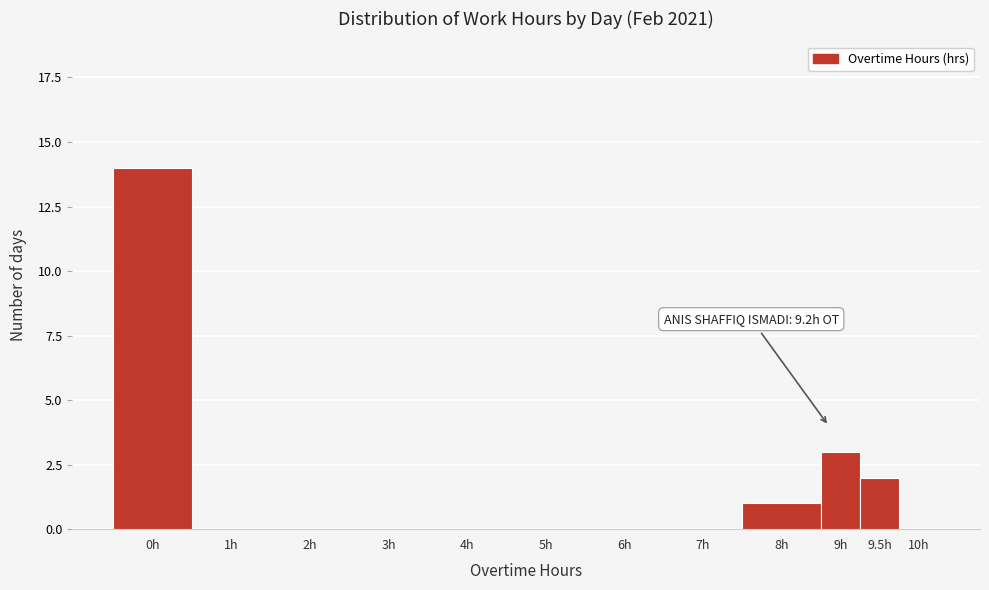

Reading right to left, extract all data points from this chart.

10h=0	9.5h=2	9h=3	8h=1	7h=0	6h=0	5h=0	4h=0	3h=0	2h=0	1h=0	0h=14